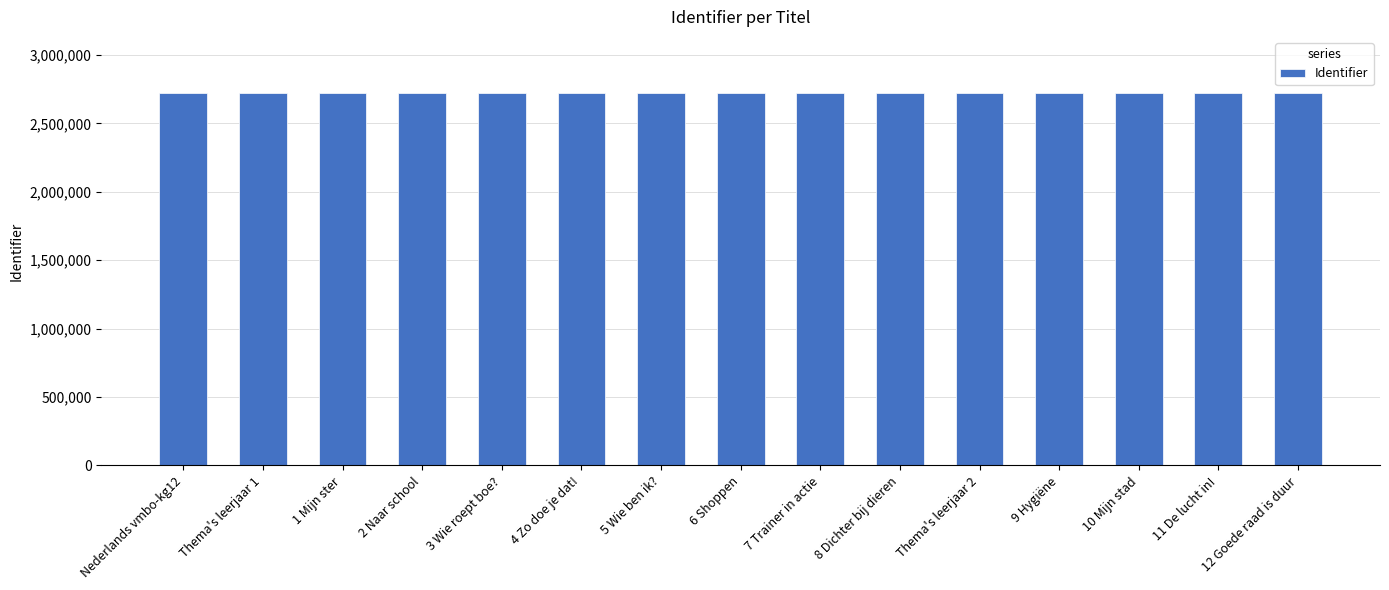

True or false: the data shows 4207969 at 7 Trainer in actie.

False